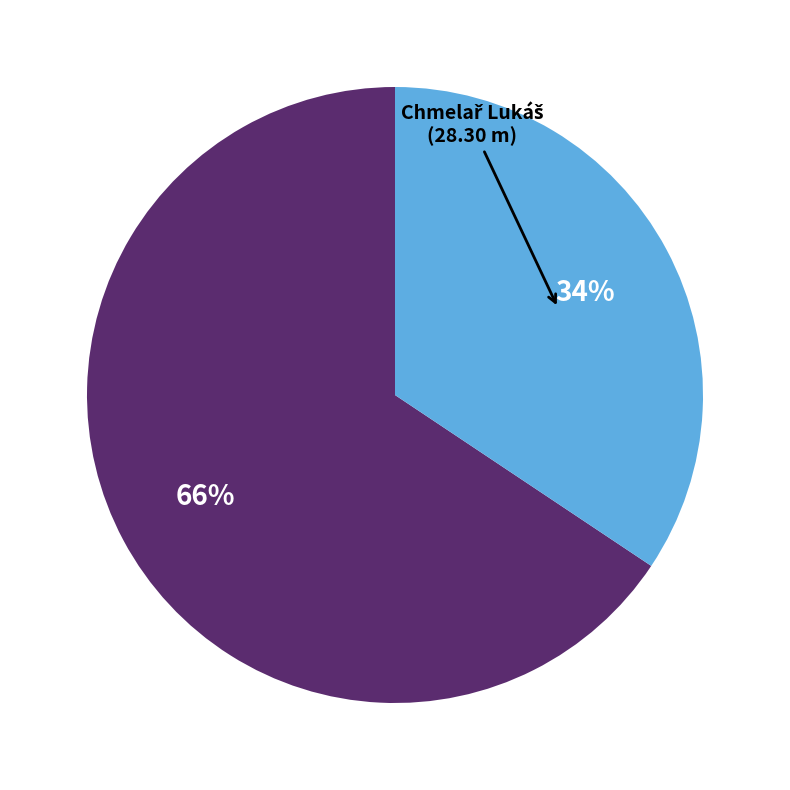

Is there a majority slice in this chart?

Yes